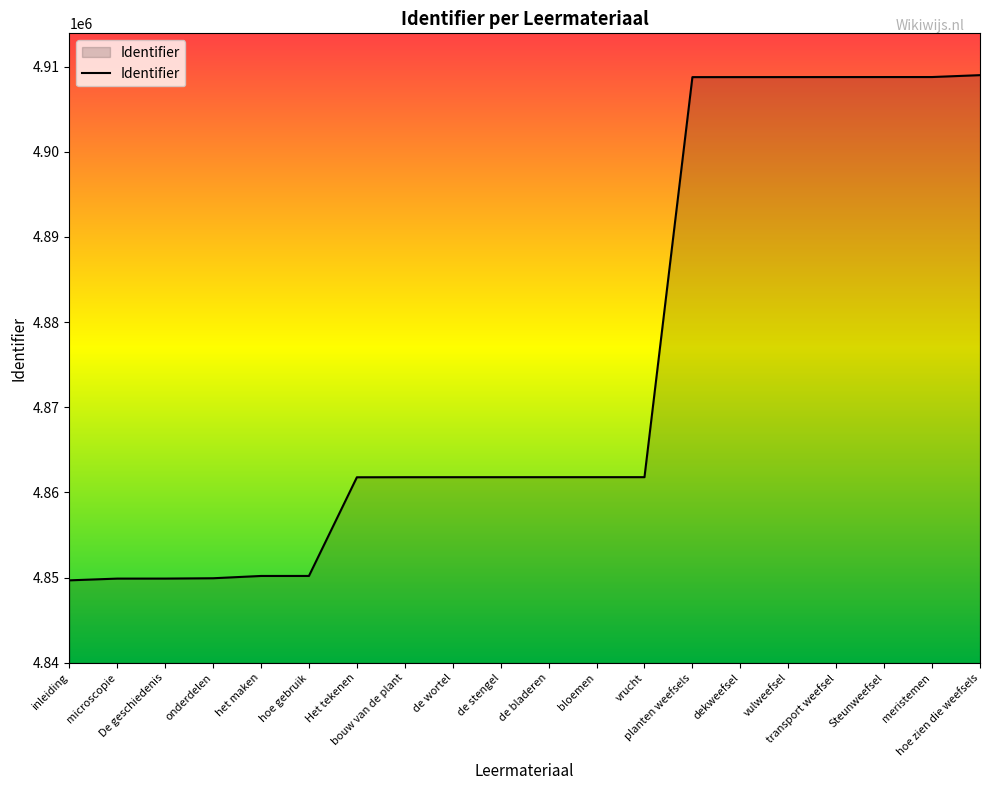

What is the sum of all values?

97493994